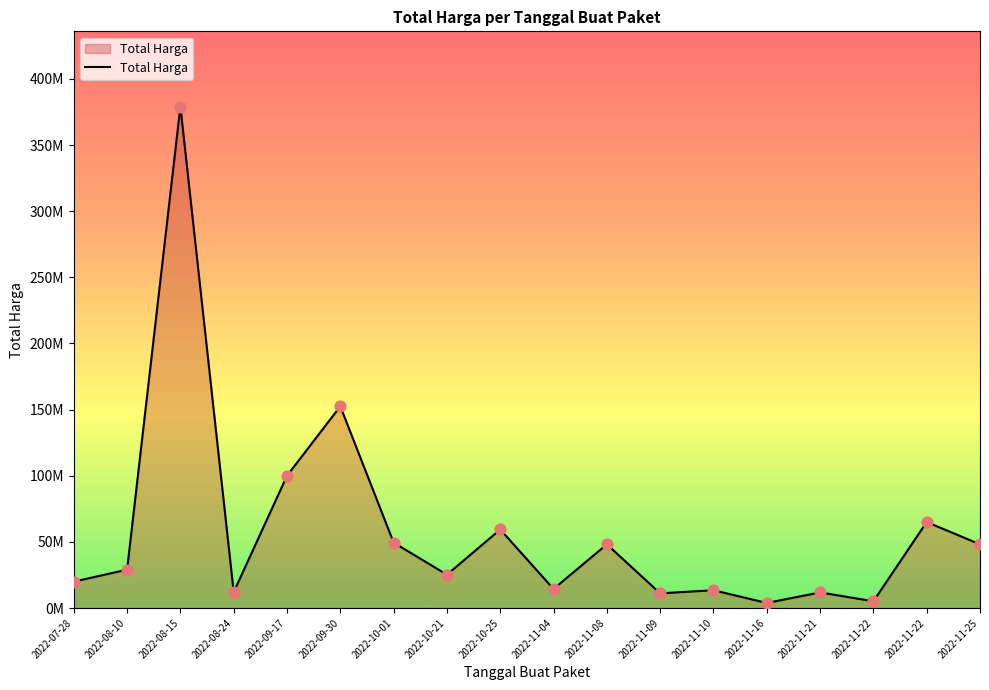

Which has a higher value, 2022-11-21 or 2022-08-15?

2022-08-15